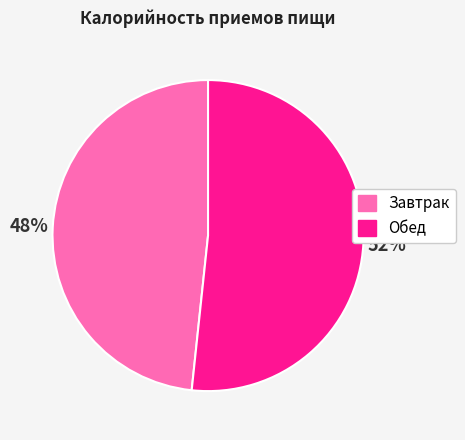

To the nearest percent, what is the combined percentage of Обед and Завтрак?

100%